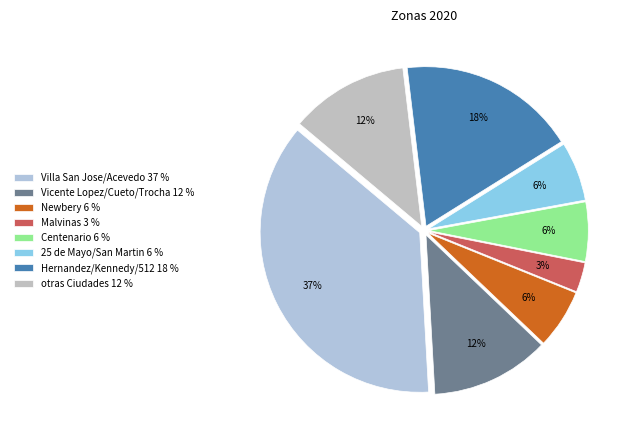

Count the number of slices in the pie.

8